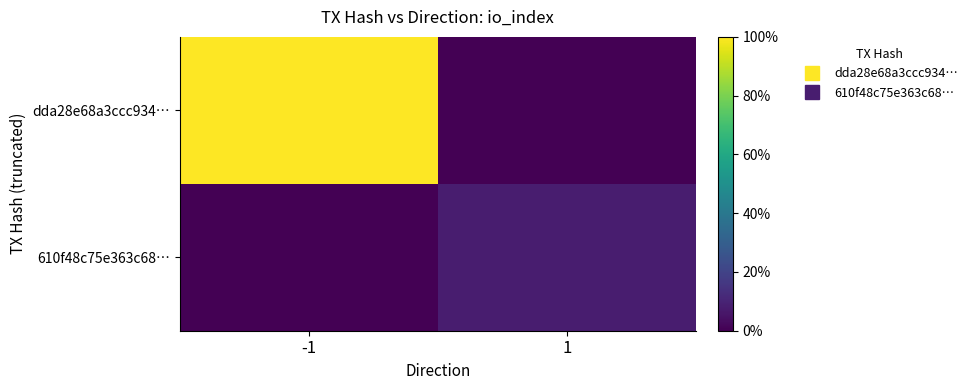

What is the greatest value displayed?

64